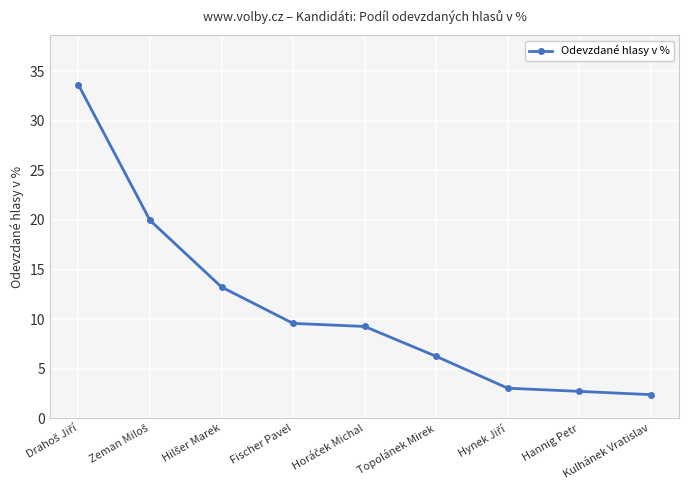

True or false: the data shows 2.4 at Kulhánek Vratislav.

True